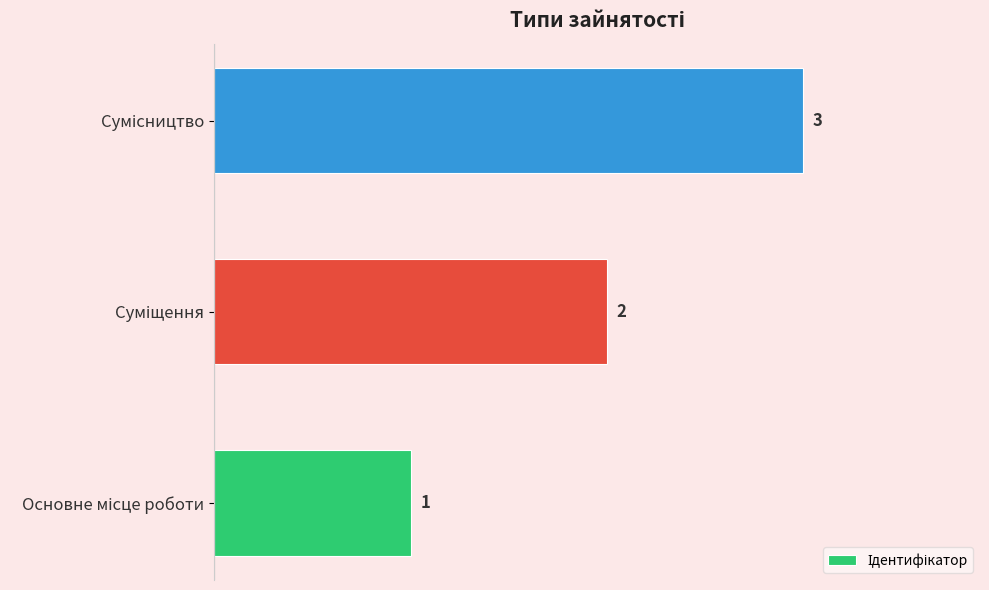

What is the average value?

2